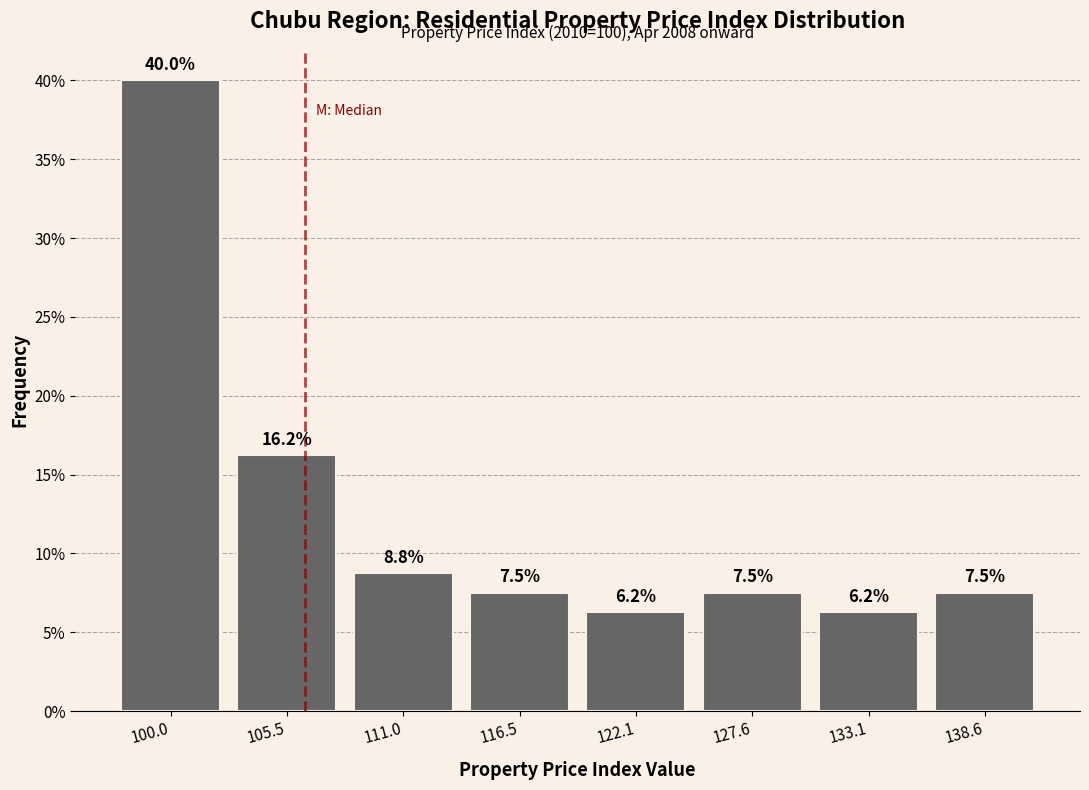

Reading left to right, transcribe this chart: for each bar, give the range it covers on the x-axis and its height. The bar edges are not printed on the chart, so give them approximately, as read against the axis.

97 to 103: 40.0
103 to 108: 16.2
108 to 114: 8.8
114 to 119: 7.5
119 to 125: 6.2
125 to 130: 7.5
130 to 136: 6.2
136 to 141: 7.5